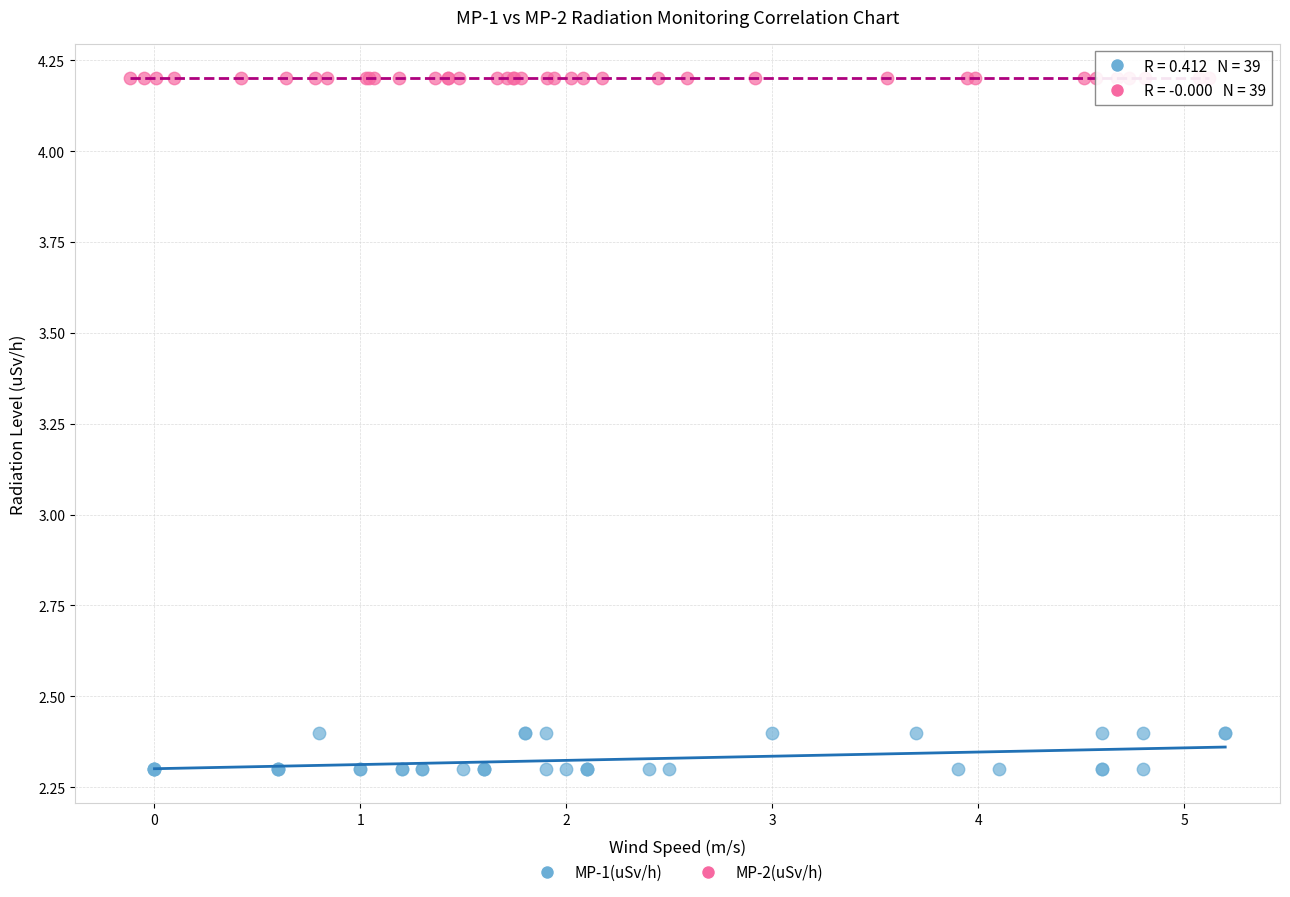

Which series reaches the minimum Y coordinate?

MP-1(uSv/h)